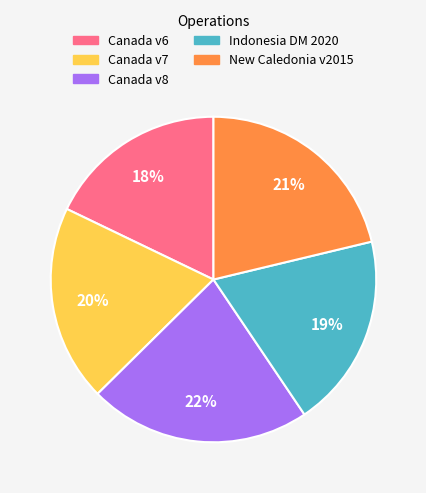

To the nearest percent, what is the average slice percentage?

20%